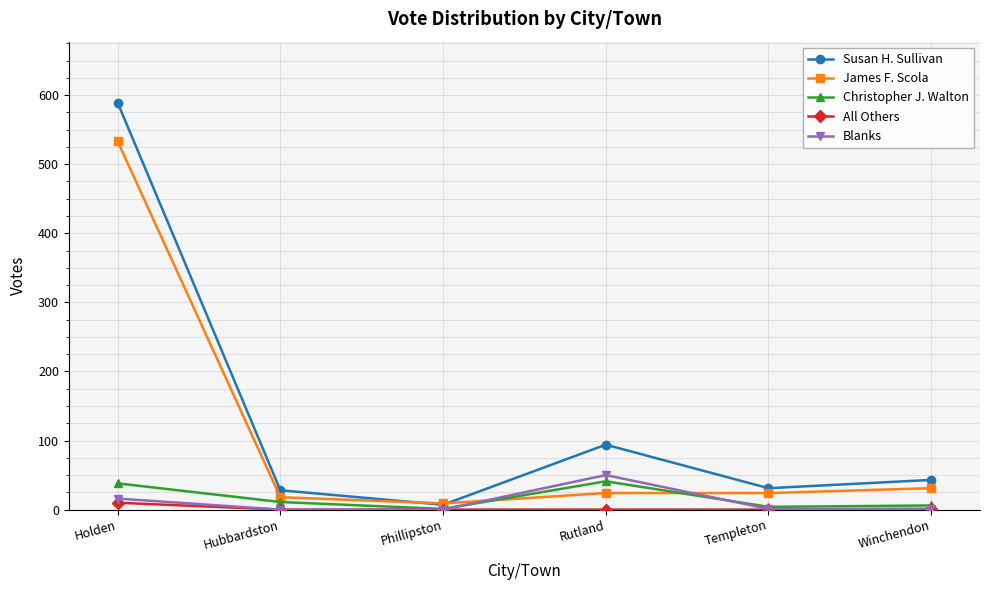

Which series has the largest range (max minus min)?

Susan H. Sullivan